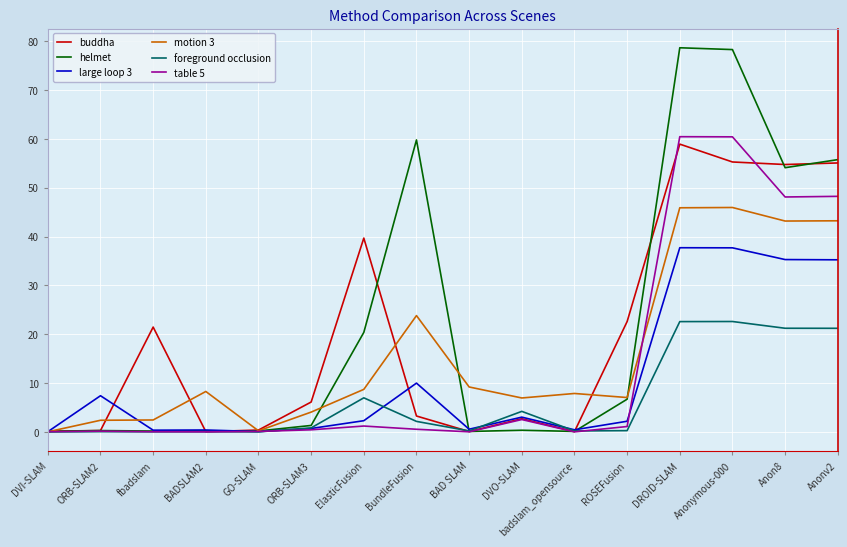

What is the maximum value shown in the chart?

78.6